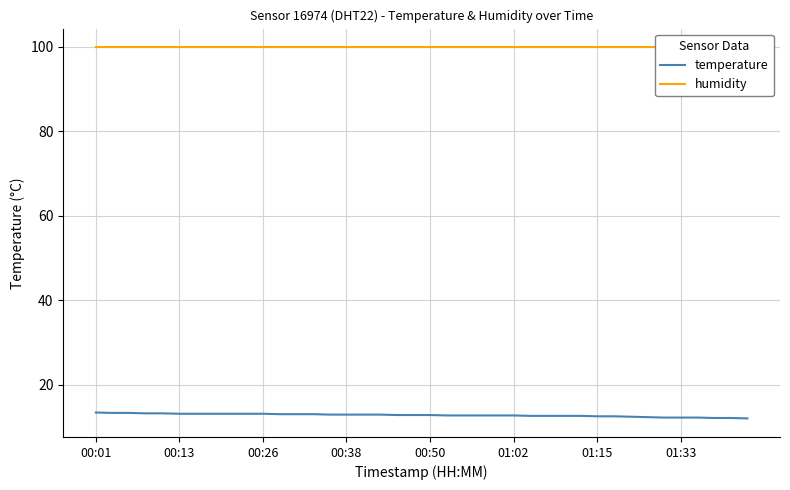

What is the spread (max minus min) of values at 32?

87.5